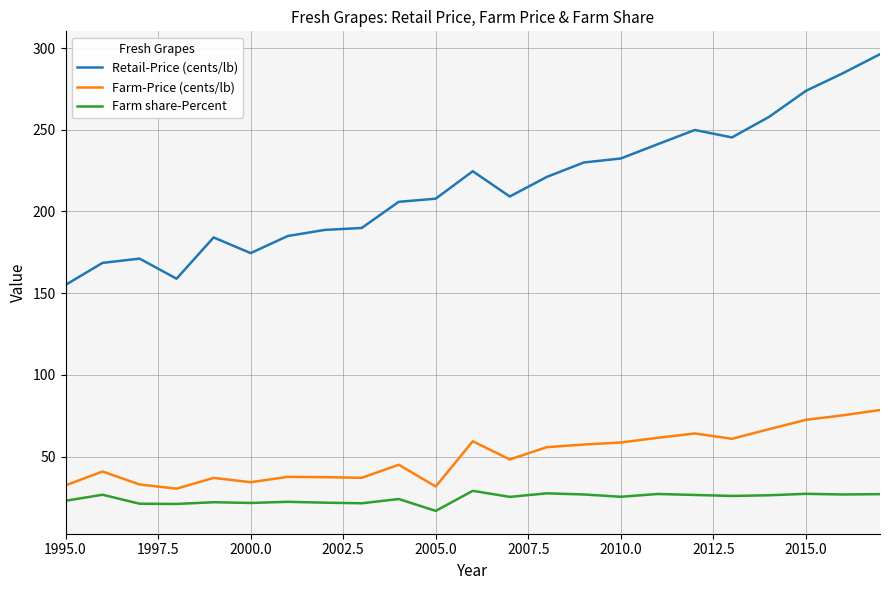

What is the greatest value displayed?

296.3